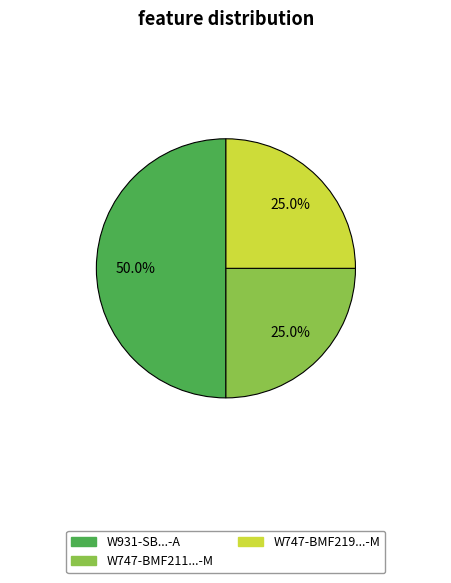

How many segments does this pie chart have?

3